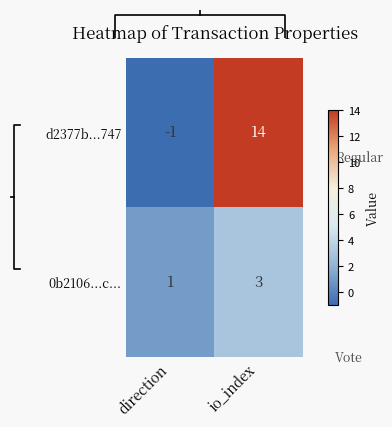

What is the difference between the maximum and minimum values in the d2377b...747 series?

15